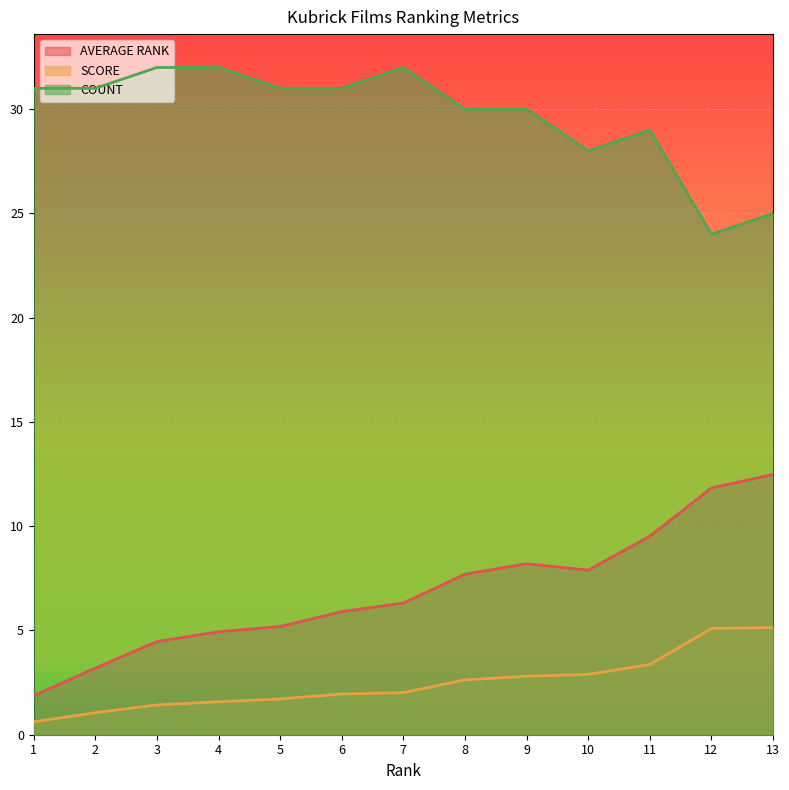

Which series has the largest range (max minus min)?

AVERAGE RANK